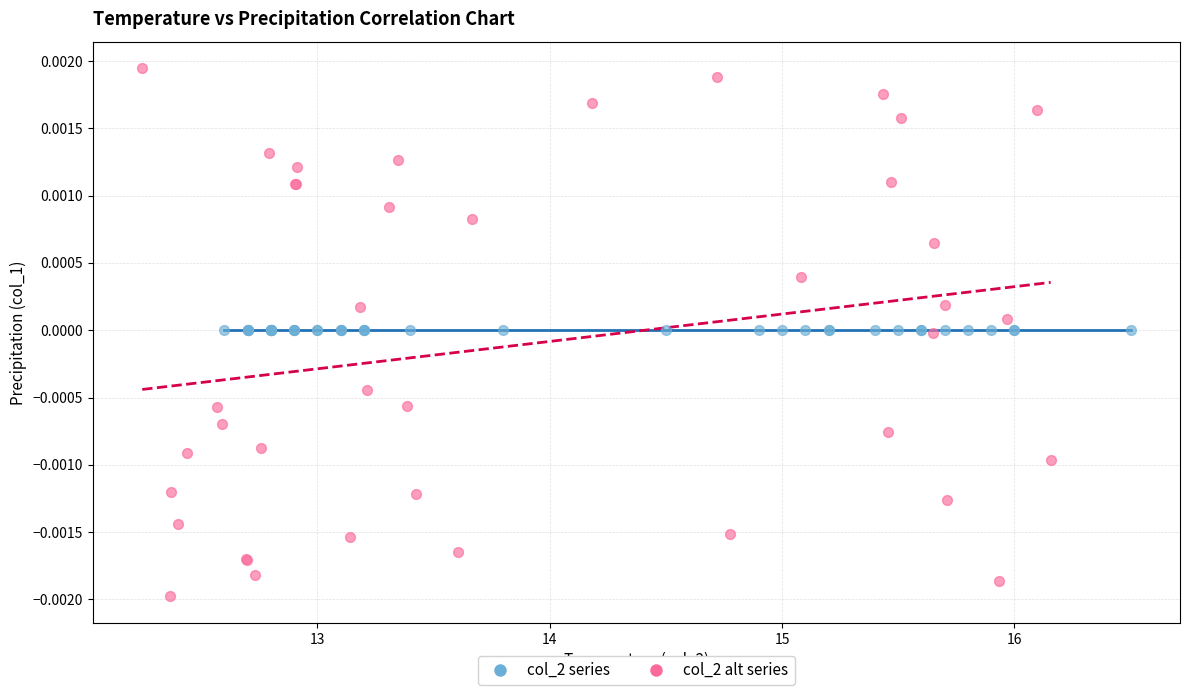

Which series contains the lowest Y value?

col_2 alt series